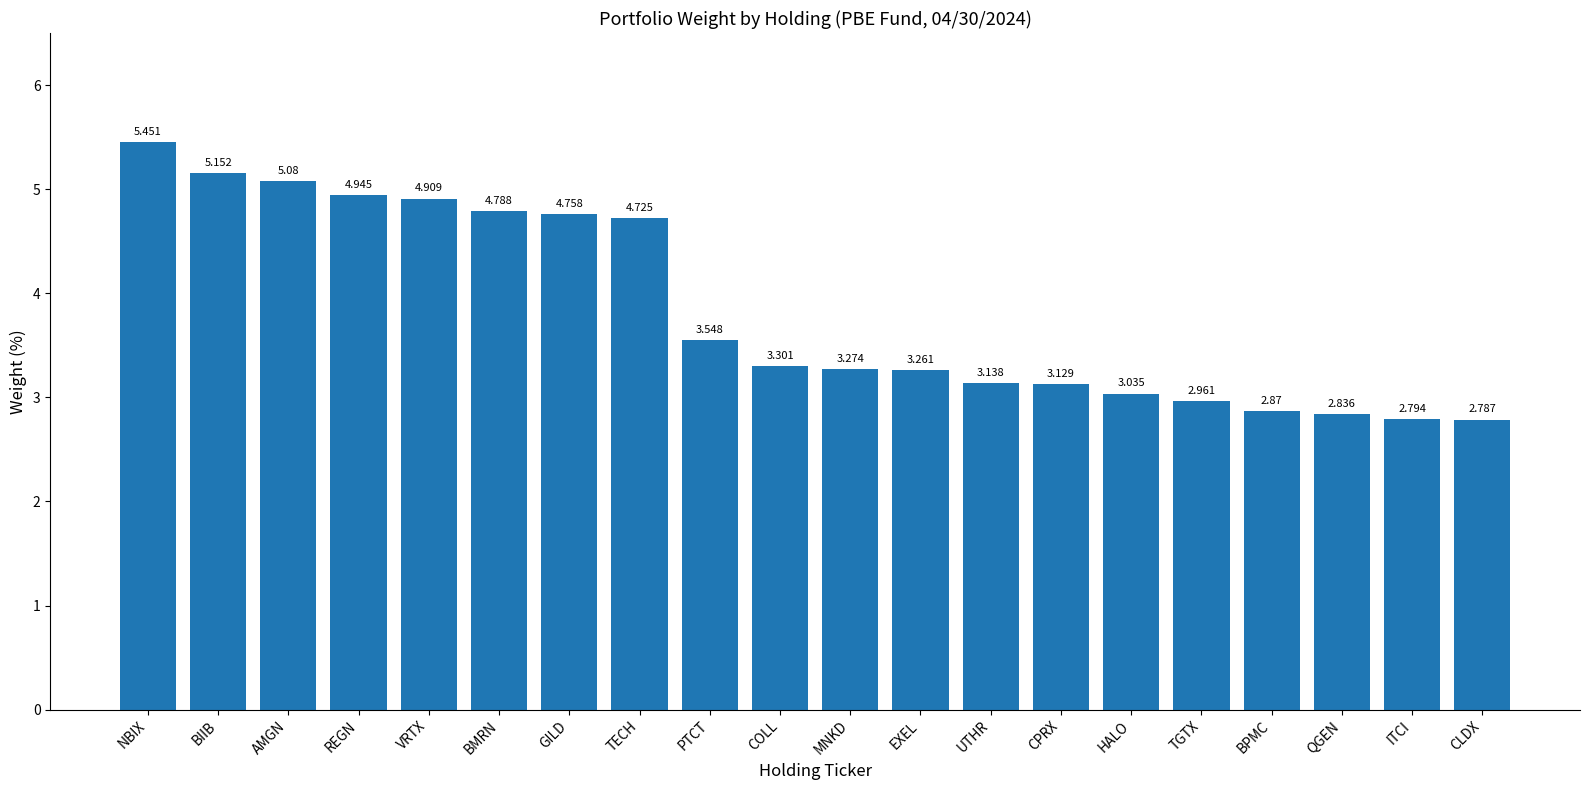

Between REGN and HALO, which is larger?

REGN